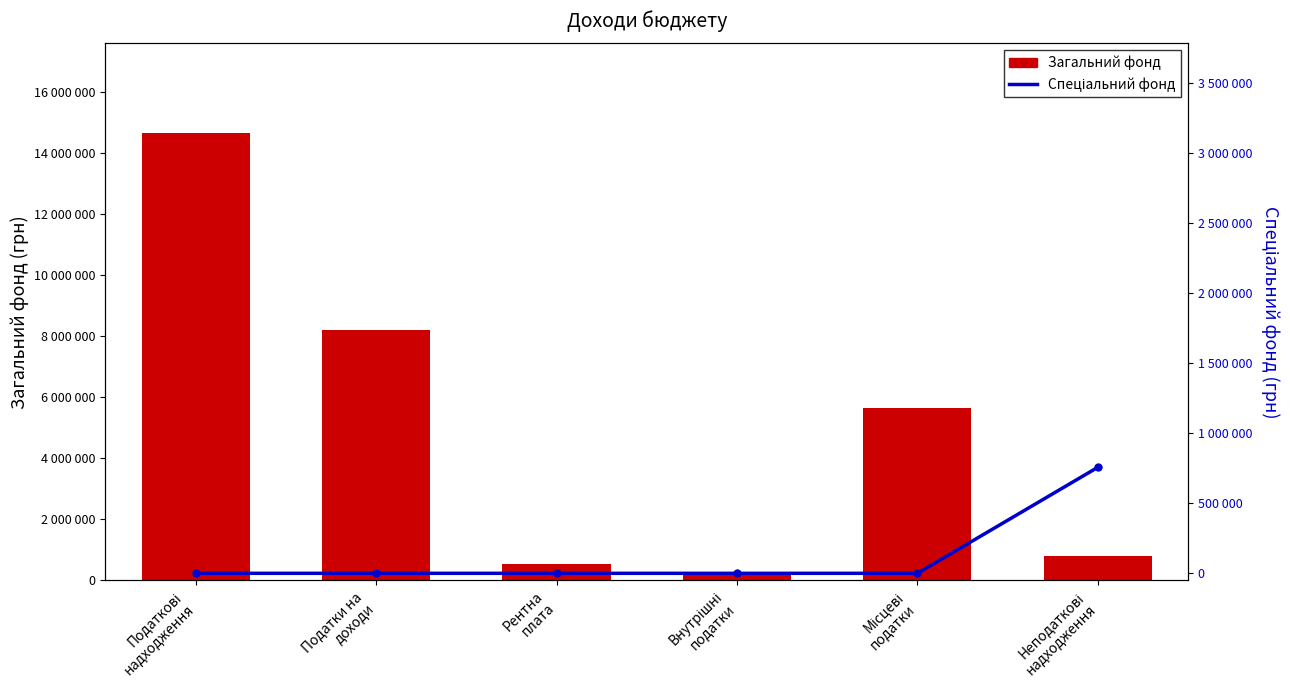

What is the difference between the highest and lowest values at Податки на
доходи?

8209000